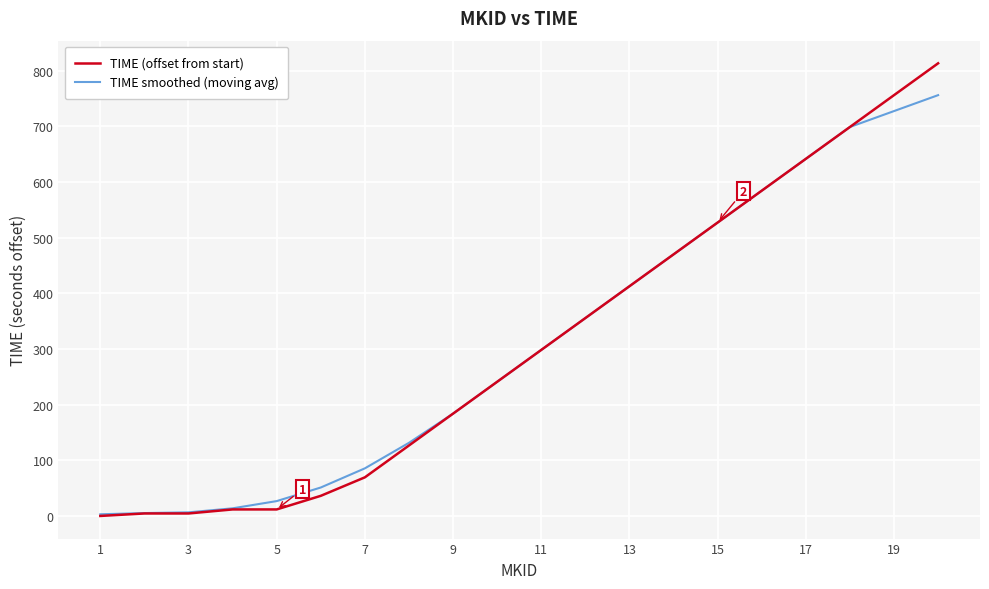

How many lines are shown in the chart?

2